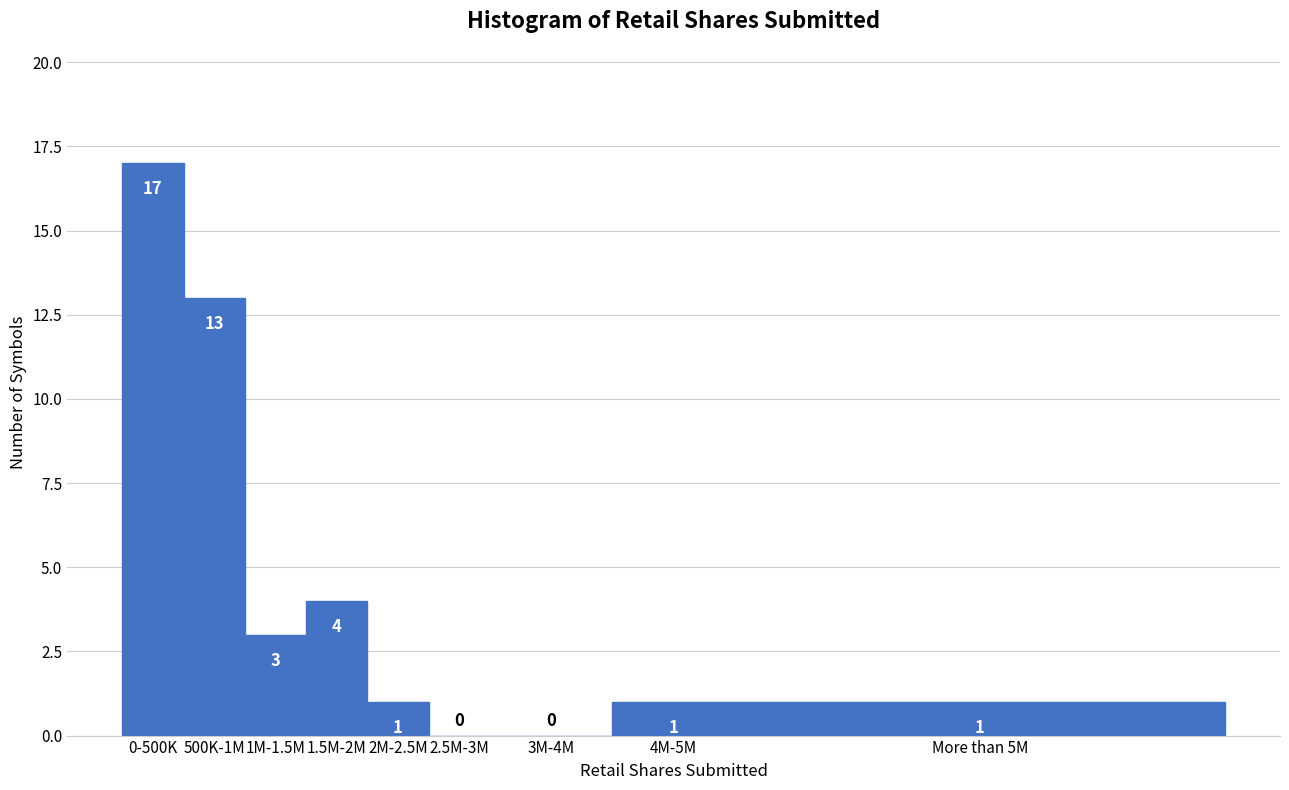

Reading left to right, extract all data points from this chart.

0-500K=17	500K-1M=13	1M-1.5M=3	1.5M-2M=4	2M-2.5M=1	2.5M-3M=0	3M-4M=0	4M-5M=1	More than 5M=1